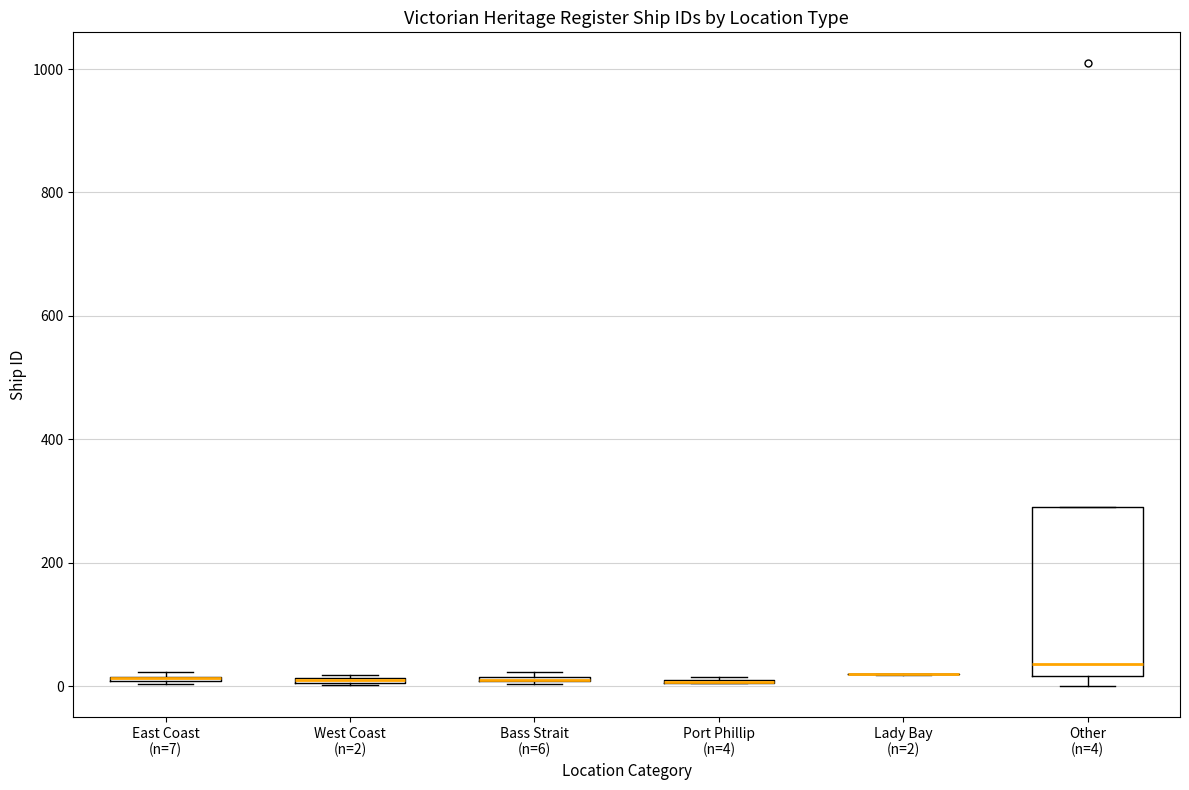

Which box is the tallest, from its lower edge to its upper edge?

Other (n=4)